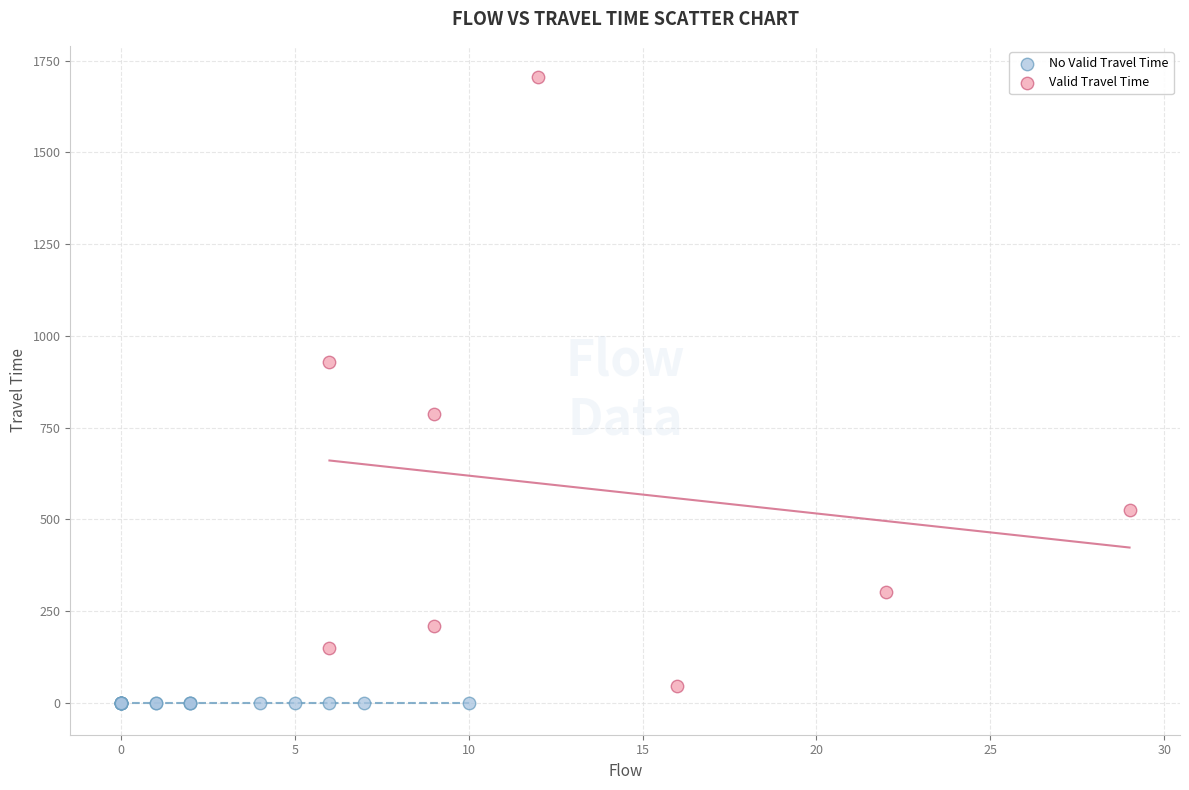

Which series contains the highest Y value?

Valid Travel Time